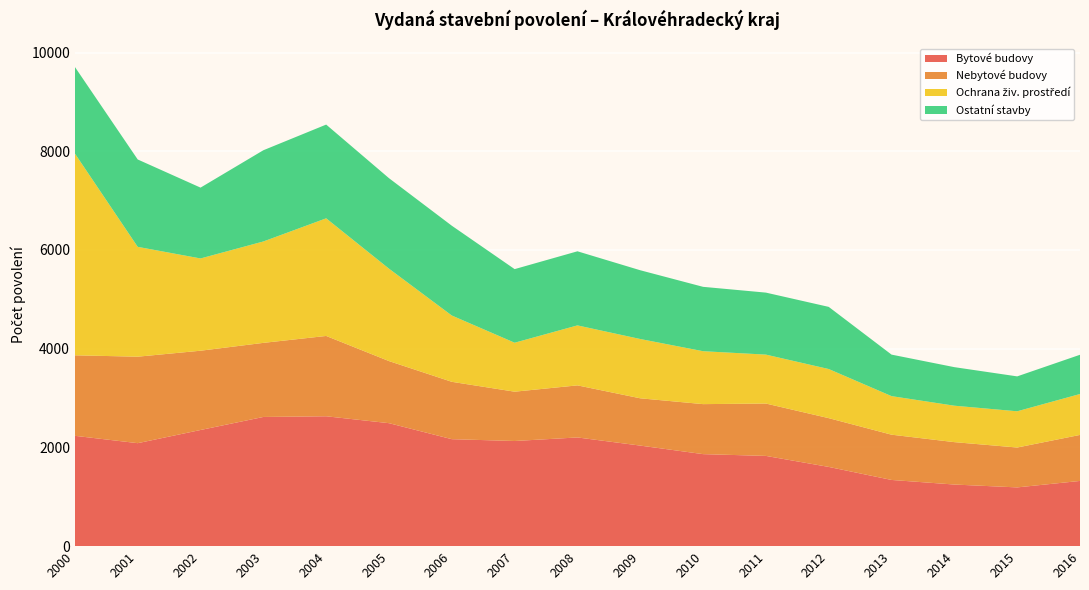

Reading left to right, list all the values displayed in this chart.

Bytové budovy: 2235	2086	2353	2617	2631	2491	2167	2130	2202	2037	1864	1828	1605	1341	1248	1190	1321
Nebytové budovy: 1631	1752	1606	1501	1627	1258	1162	999	1055	958	1013	1061	988	917	859	808	932
Ochrana živ. prostředí: 4087	2225	1869	2054	2383	1872	1343	992	1215	1201	1072	991	995	781	738	734	829
Ostatní stavby: 1754	1770	1435	1848	1899	1833	1819	1491	1501	1393	1304	1256	1259	841	781	707	795